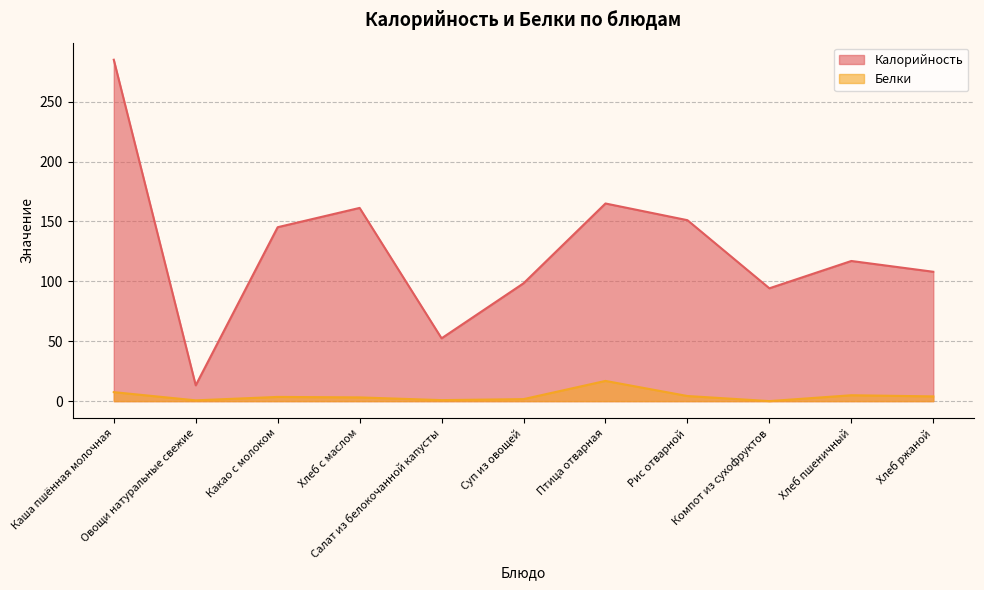

Count the number of data series in this chart.

2